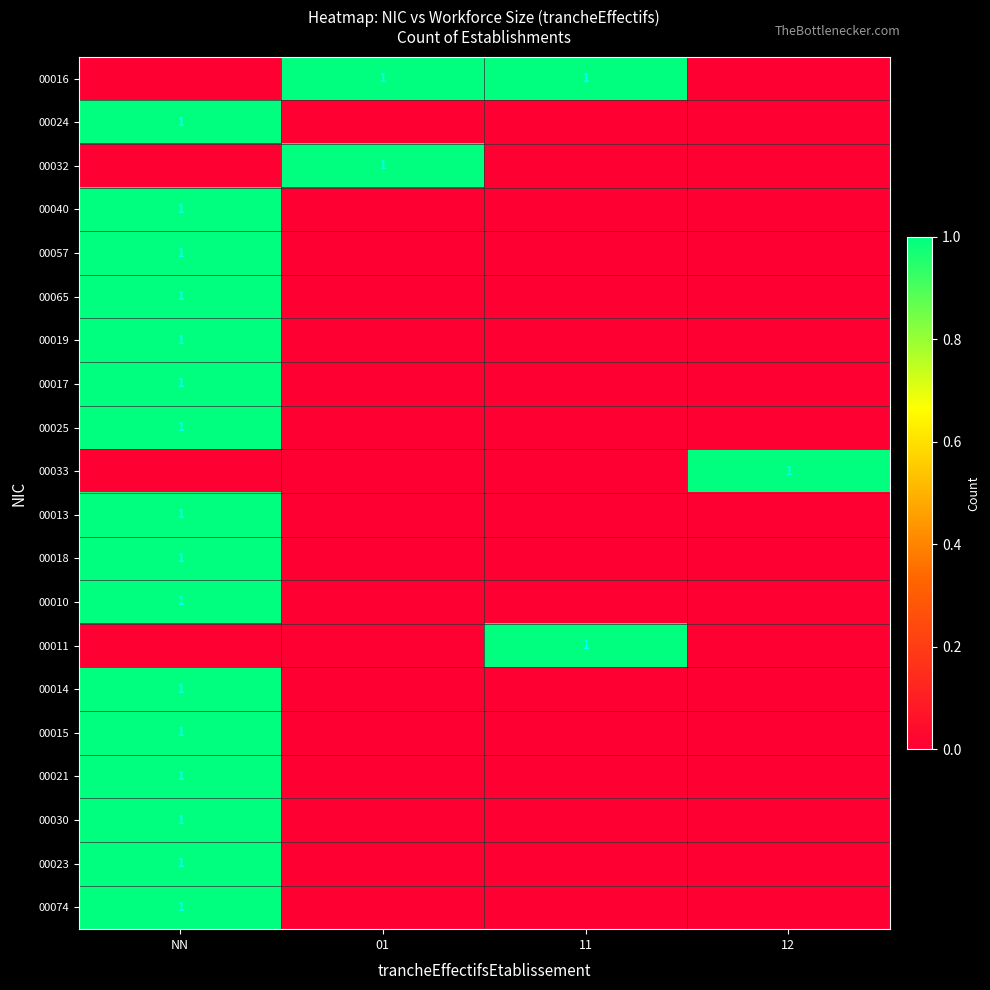

At which category does the chart reach its peak across all series?

01